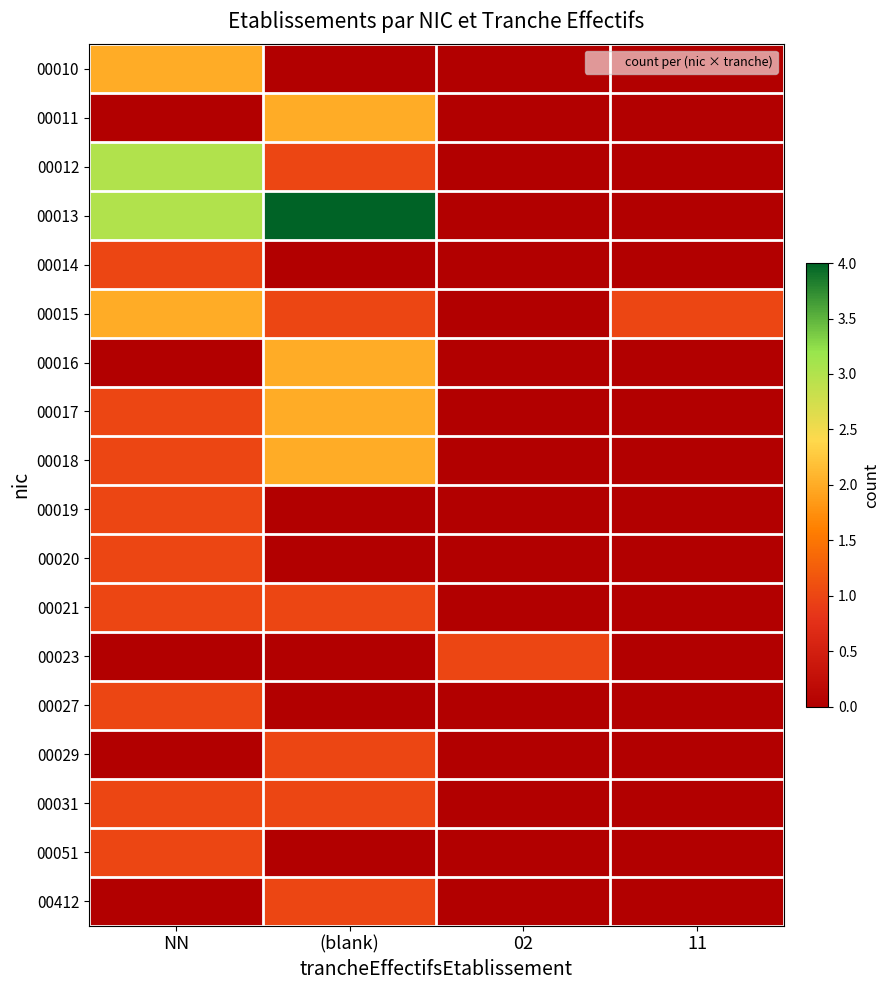

At NN, list the series in order from largest to smallest.

00012, 00013, 00010, 00015, 00014, 00017, 00018, 00019, 00020, 00021, 00027, 00031, 00051, 00011, 00016, 00023, 00029, 00412